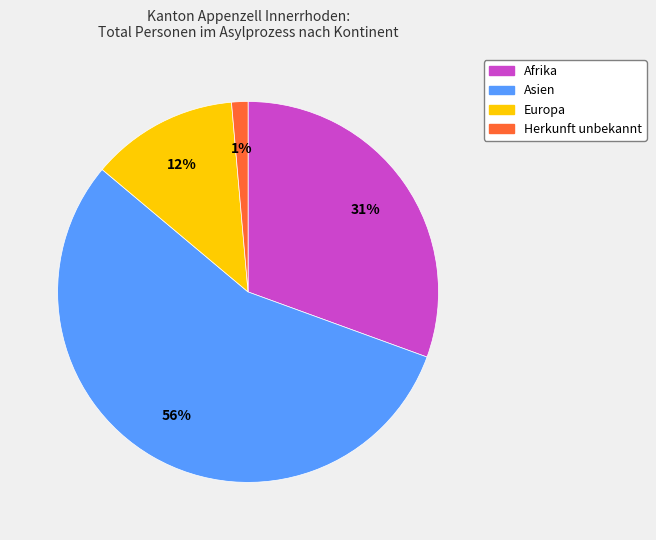

To the nearest percent, what is the average slice percentage?

25%